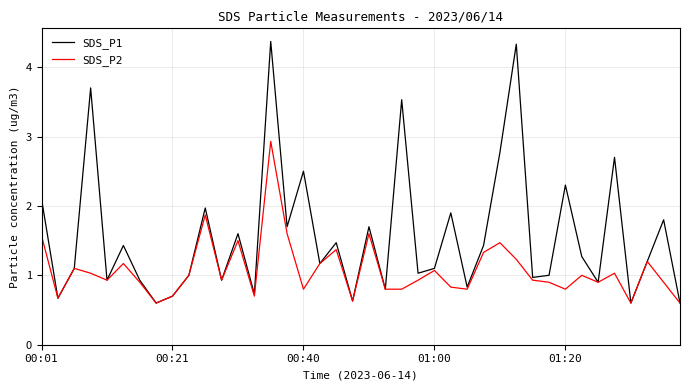

What is the difference between the maximum and minimum values in the SDS_P2 series?

2.3